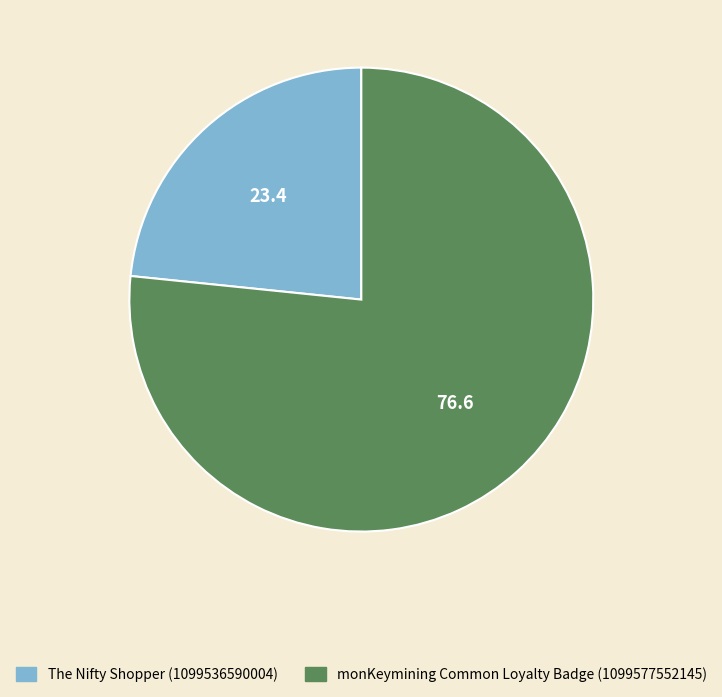

Does any single category account for the majority?

Yes